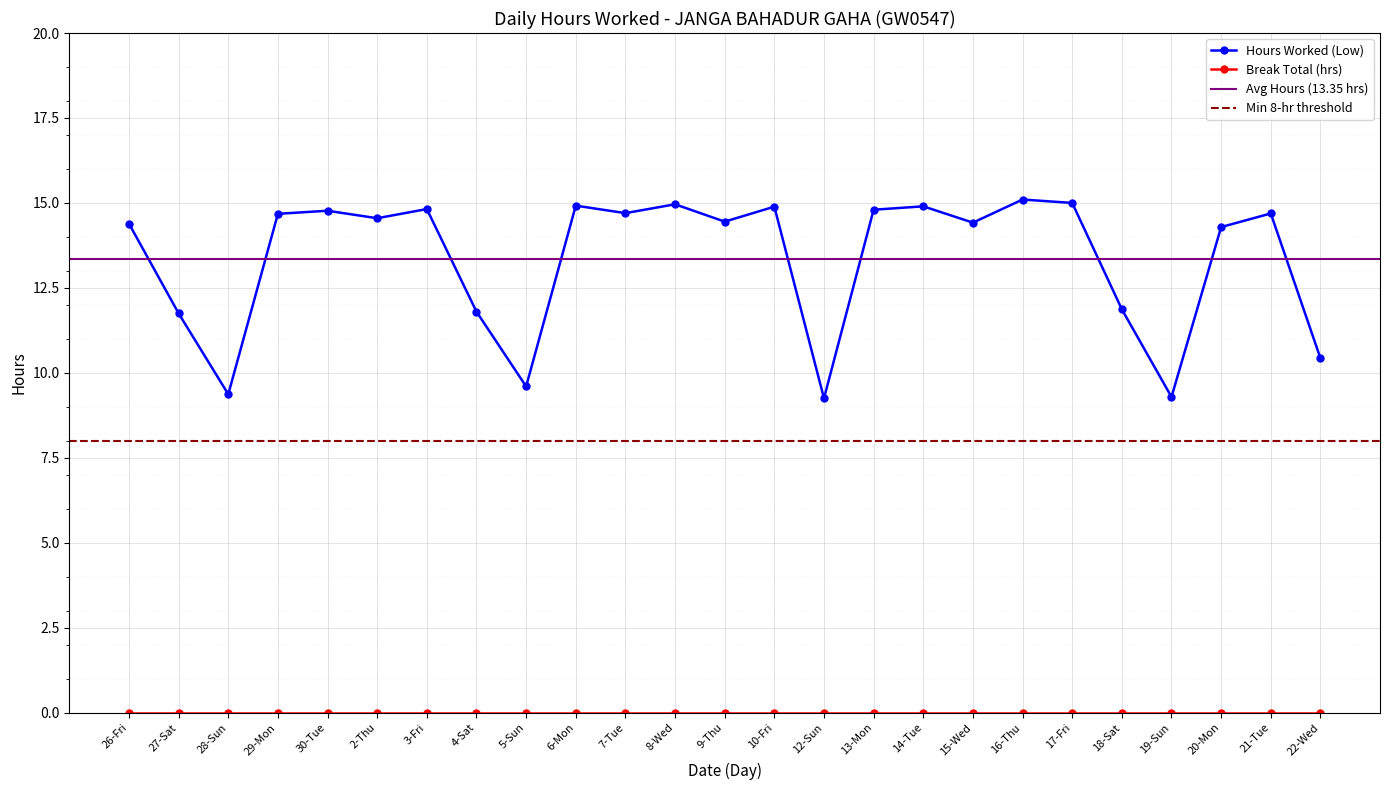

Is it true that the value at 27-Sat is 20.2?

False